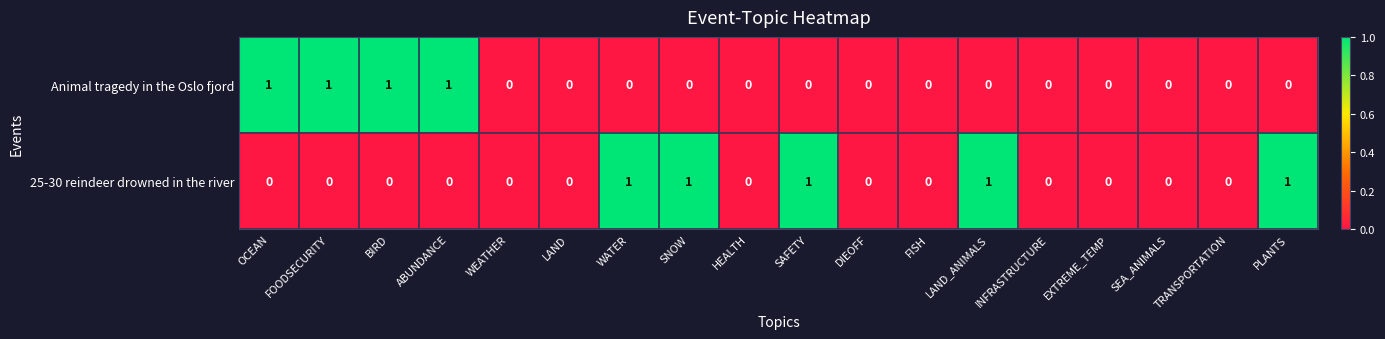

The Animal tragedy in the Oslo fjord series shows 0 at LAND. True or false?

True